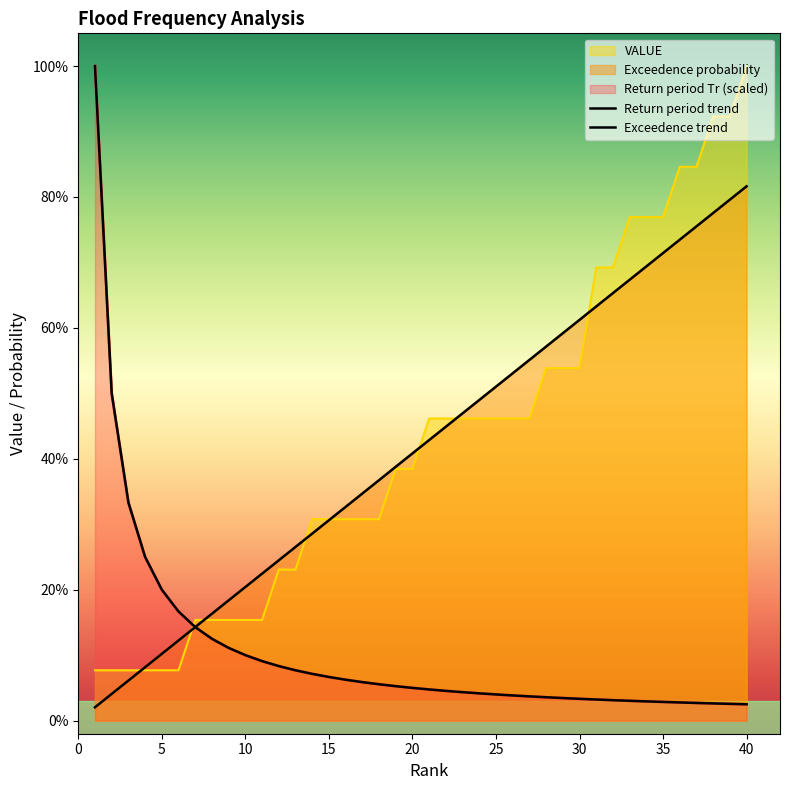

What is the value of the Exceedence probability point at the 33rd from the left?

0.7